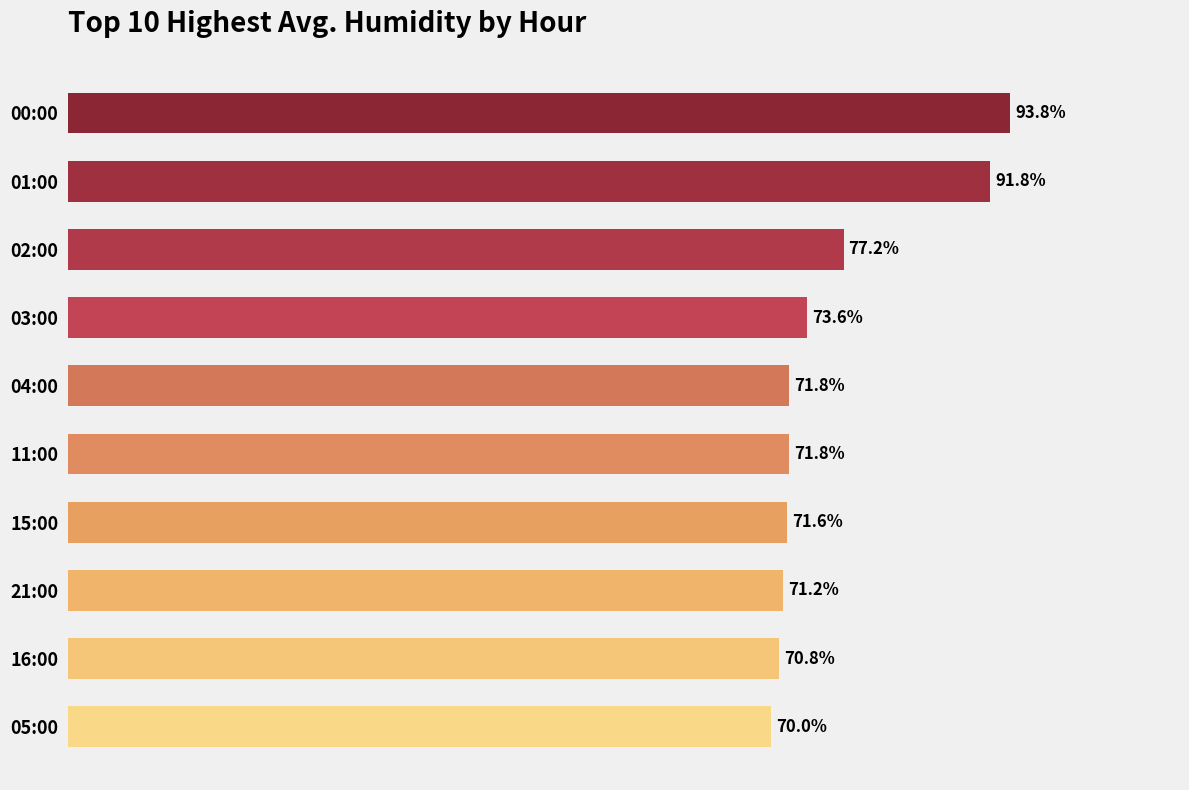

What is the label of the 9th bar from the bottom?

01:00